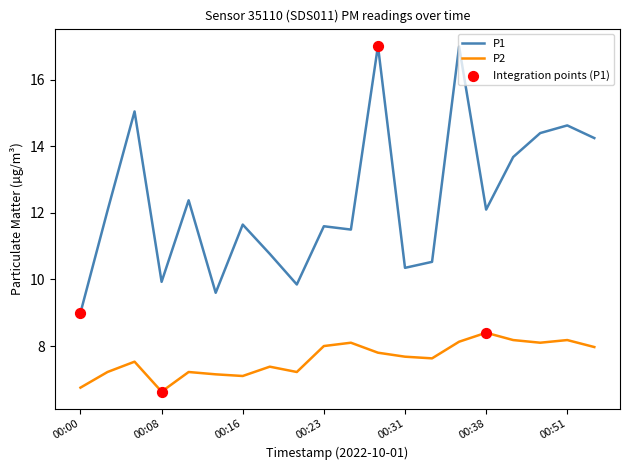

Which series has the largest total across all categories?

P1